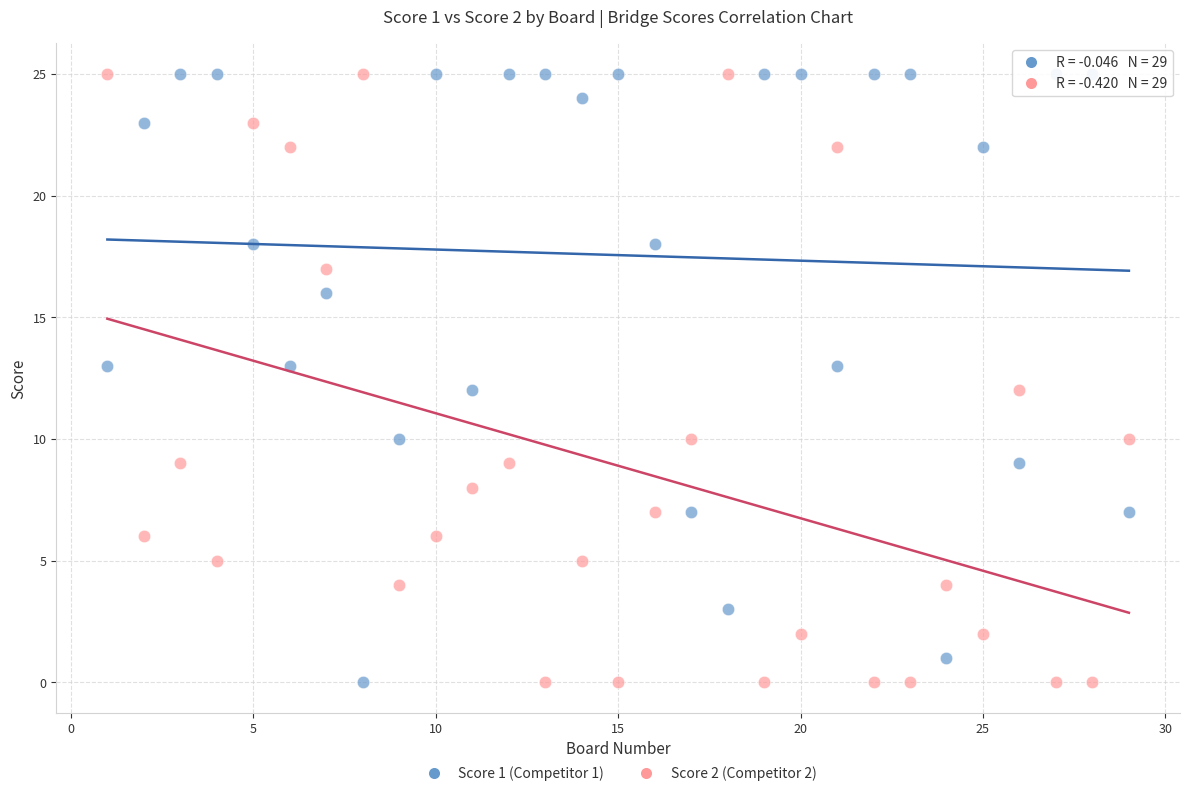

Across all data points, what is the range of X values (max minus min)?

28